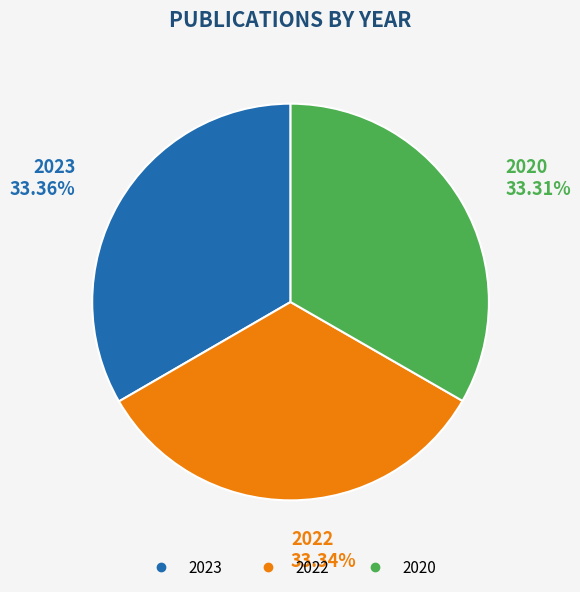

How many slices are in this pie chart?

3